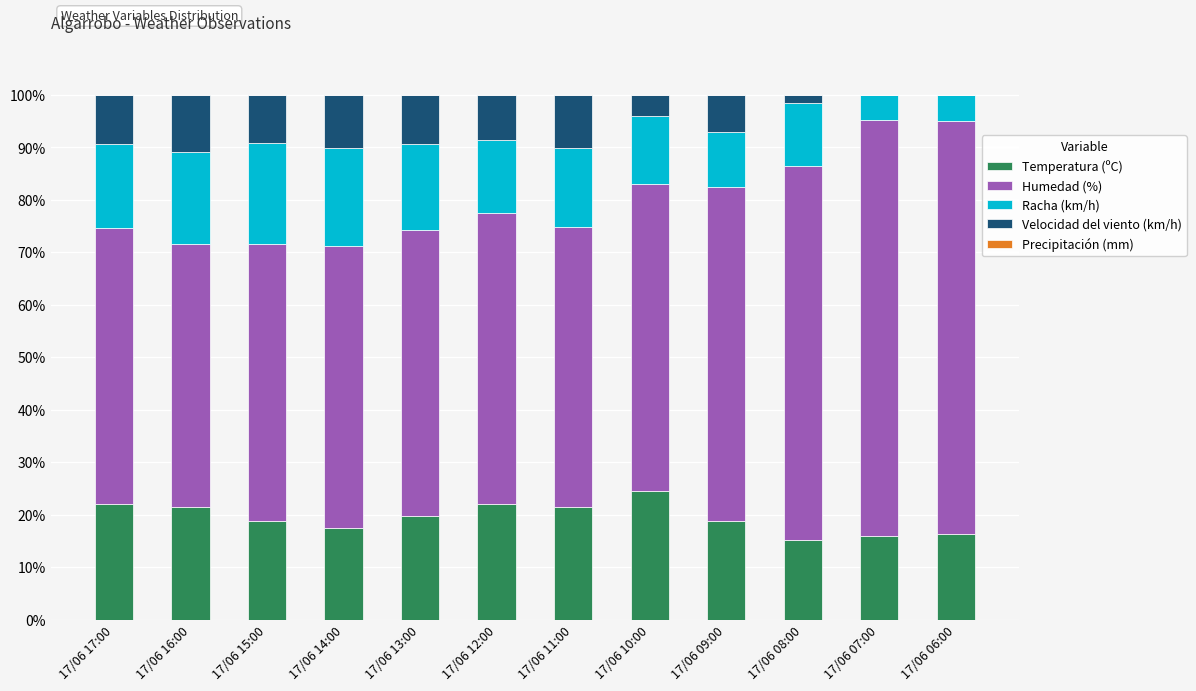

Which category has the highest value in the Temperatura (ºC) series?

17/06 10:00